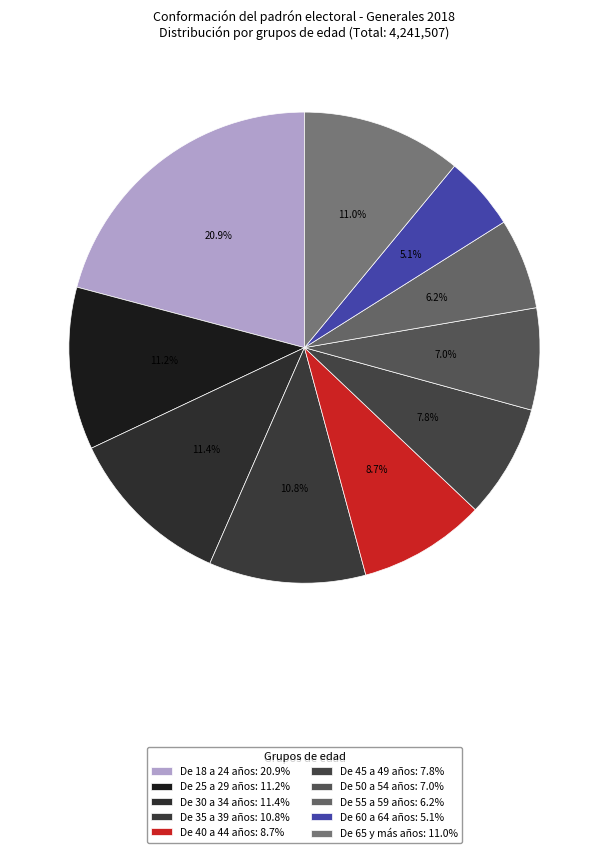

What is the largest slice in the pie chart?

De 18 a 24 años